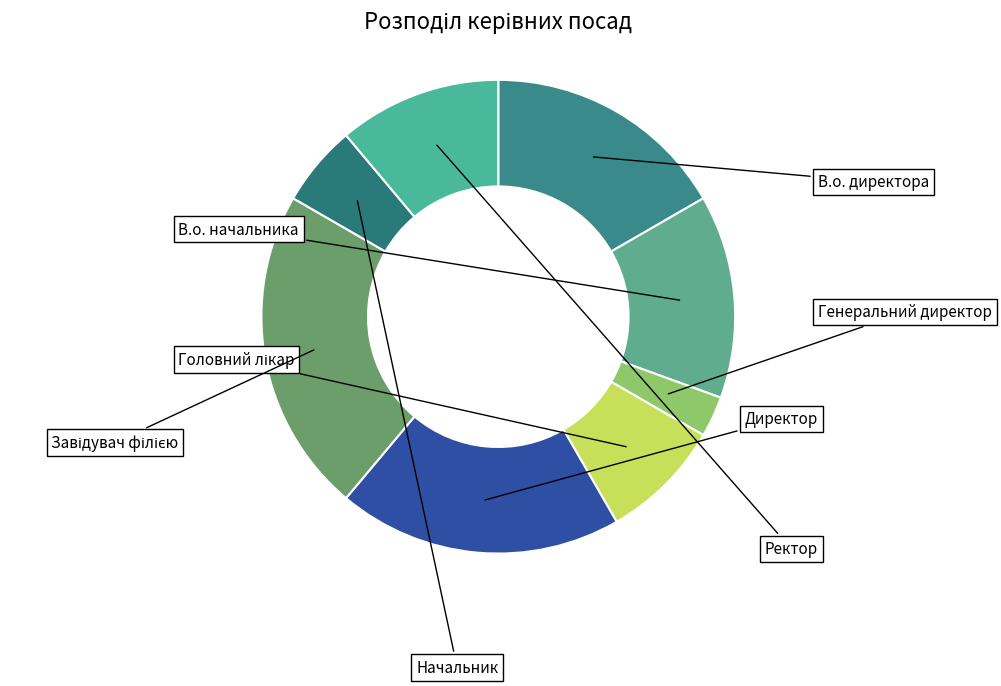

How many slices are in this pie chart?

8